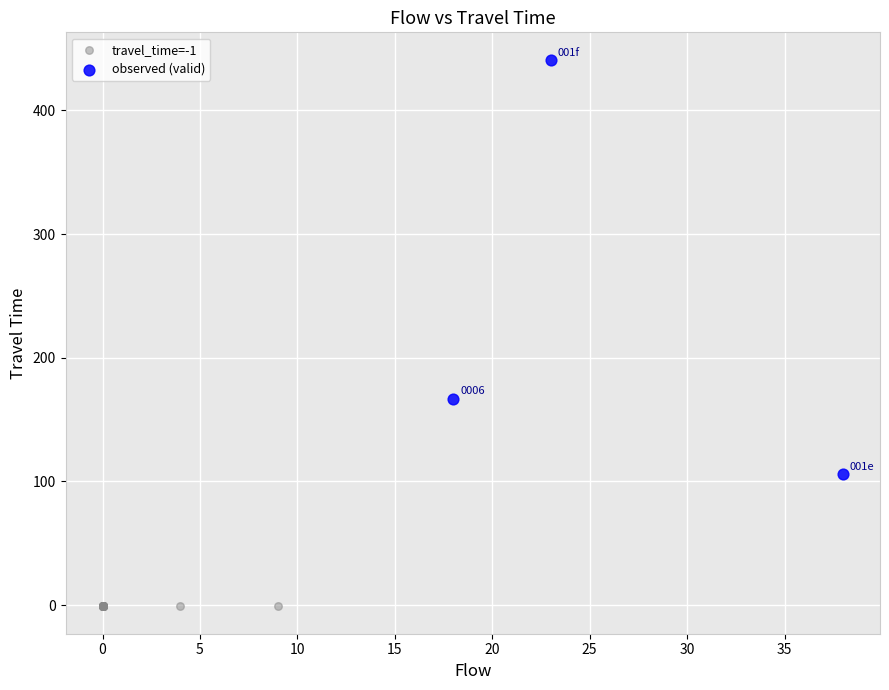

What are all the series names shown in the legend?

travel_time=-1, observed (valid)